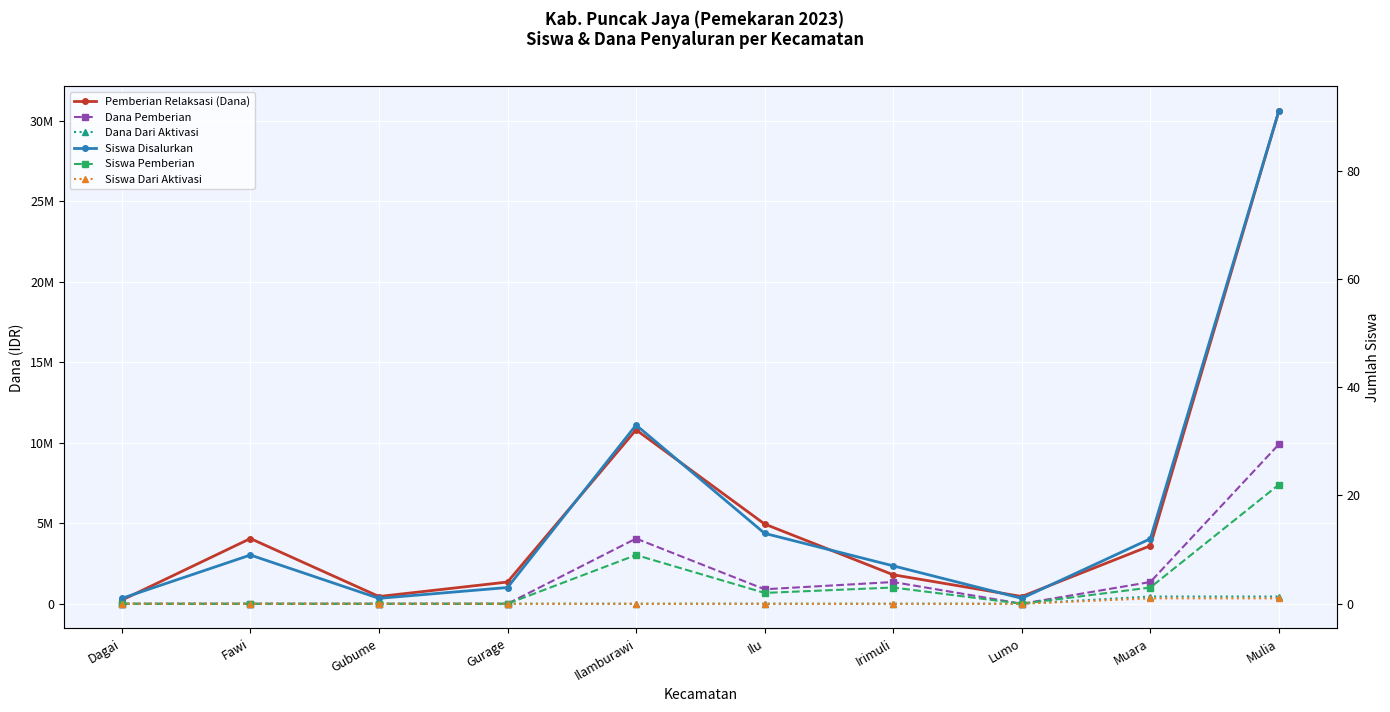

What are all the series names shown in the legend?

Pemberian Relaksasi (Dana), Dana Pemberian, Dana Dari Aktivasi, Siswa Disalurkan, Siswa Pemberian, Siswa Dari Aktivasi